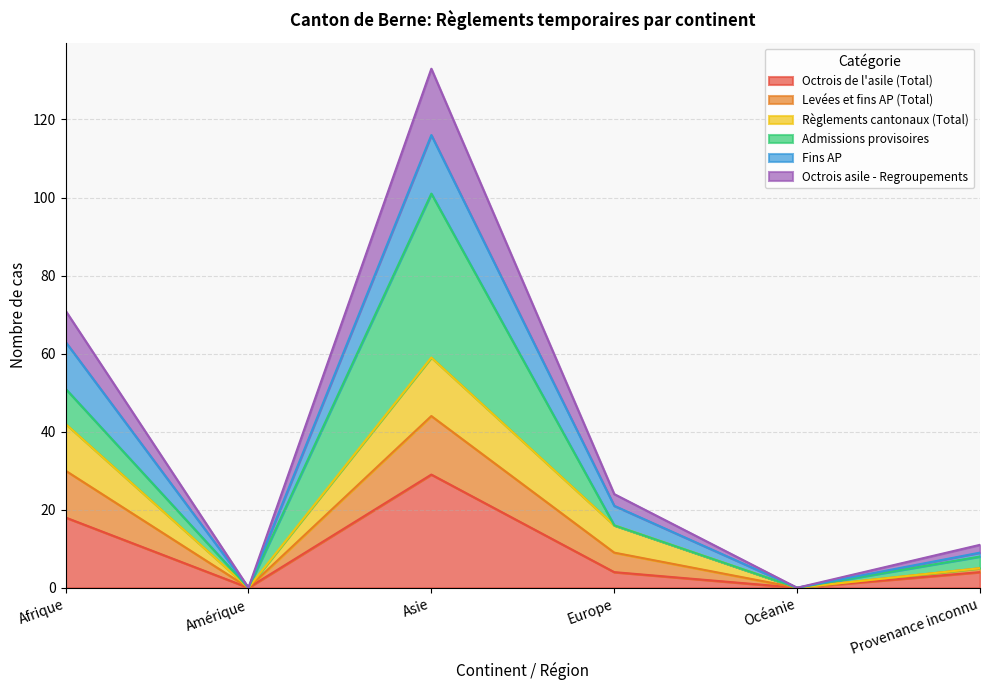

How many categories are shown in the chart?

6